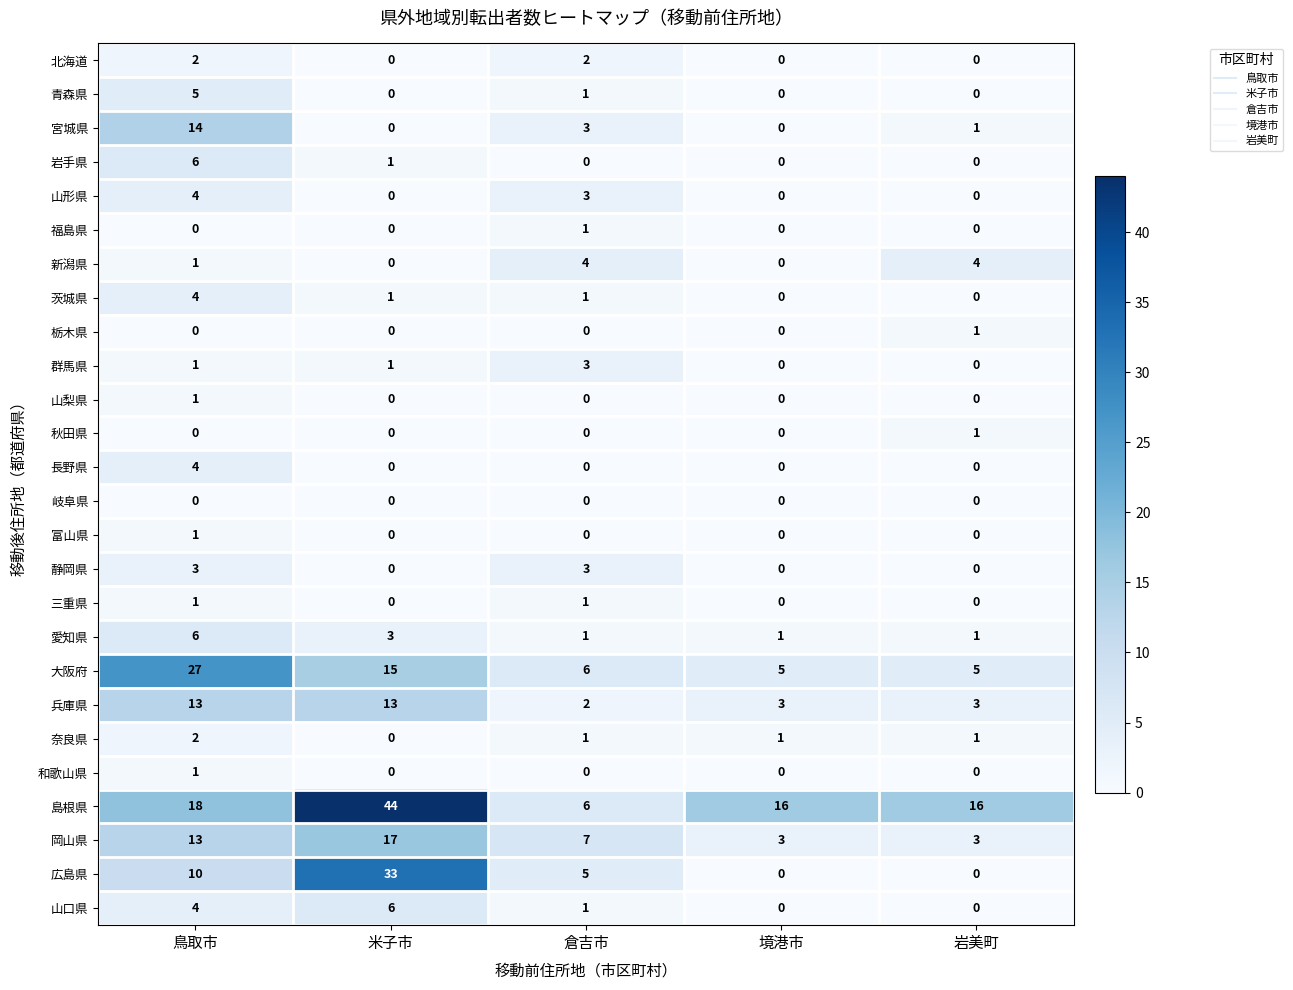

True or false: 愛知県 has a value of 1 at 岩美町.

True